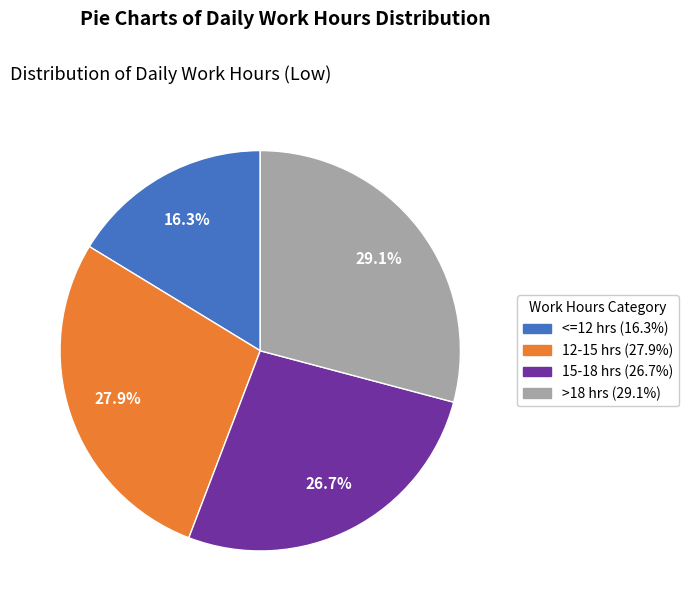

Is there any slice that represents more than half of the pie?

No